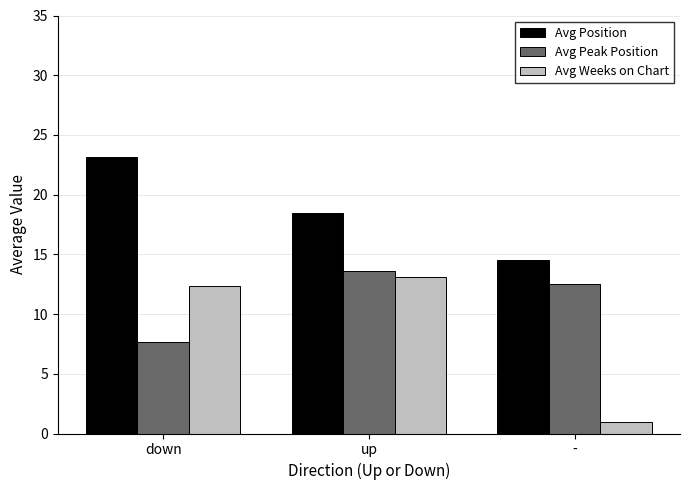

Is the value of Avg Position at up greater than the value of Avg Peak Position at -?

Yes